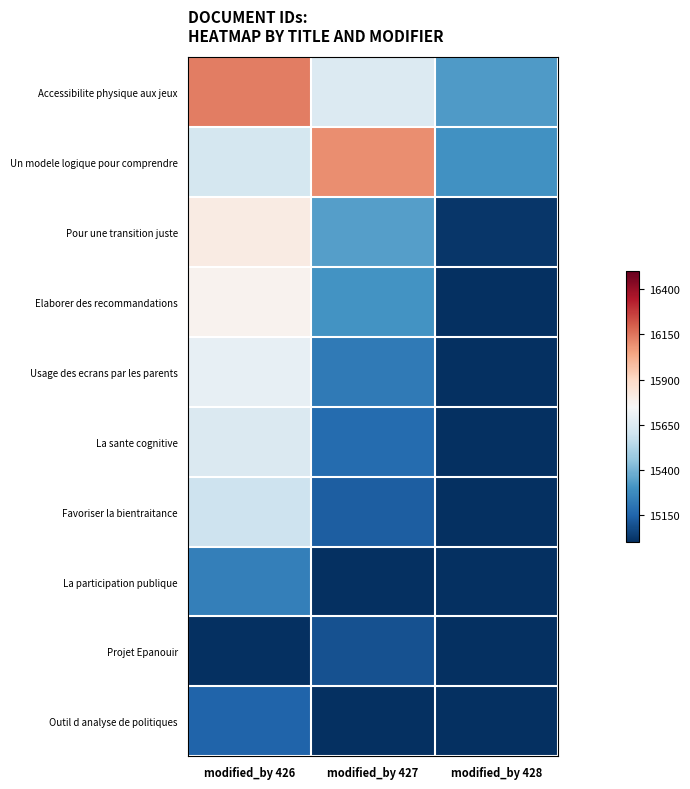

Rank the series at modified_by 426 from lowest to highest value.

Projet Epanouir, Outil d analyse de politiques, La participation publique, Favoriser la bientraitance, Un modele logique pour comprendre, La sante cognitive, Usage des ecrans par les parents, Elaborer des recommandations, Pour une transition juste, Accessibilite physique aux jeux